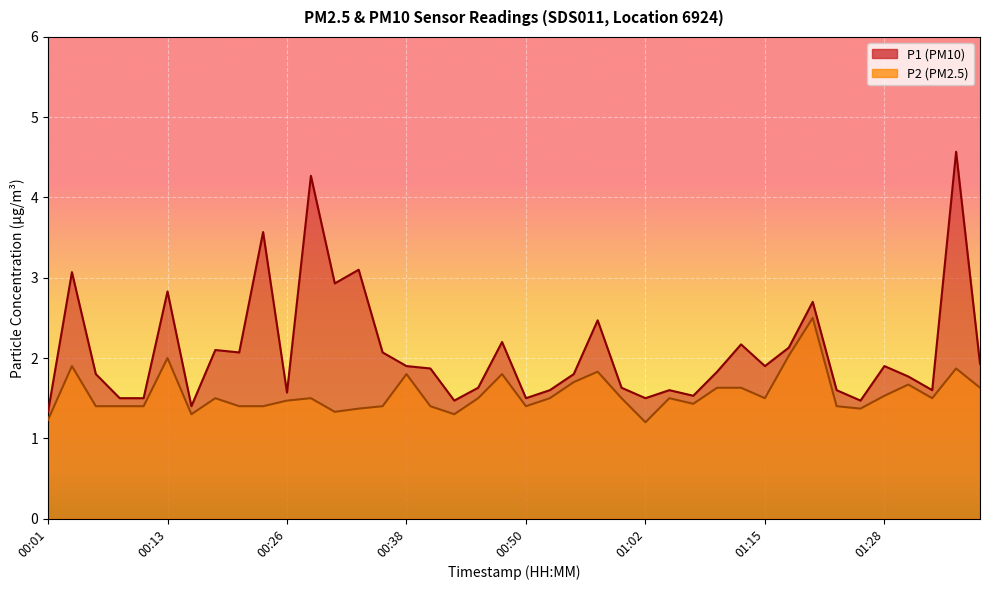

What is the sum of the P1 values at 01:10 and 01:00?

3.5